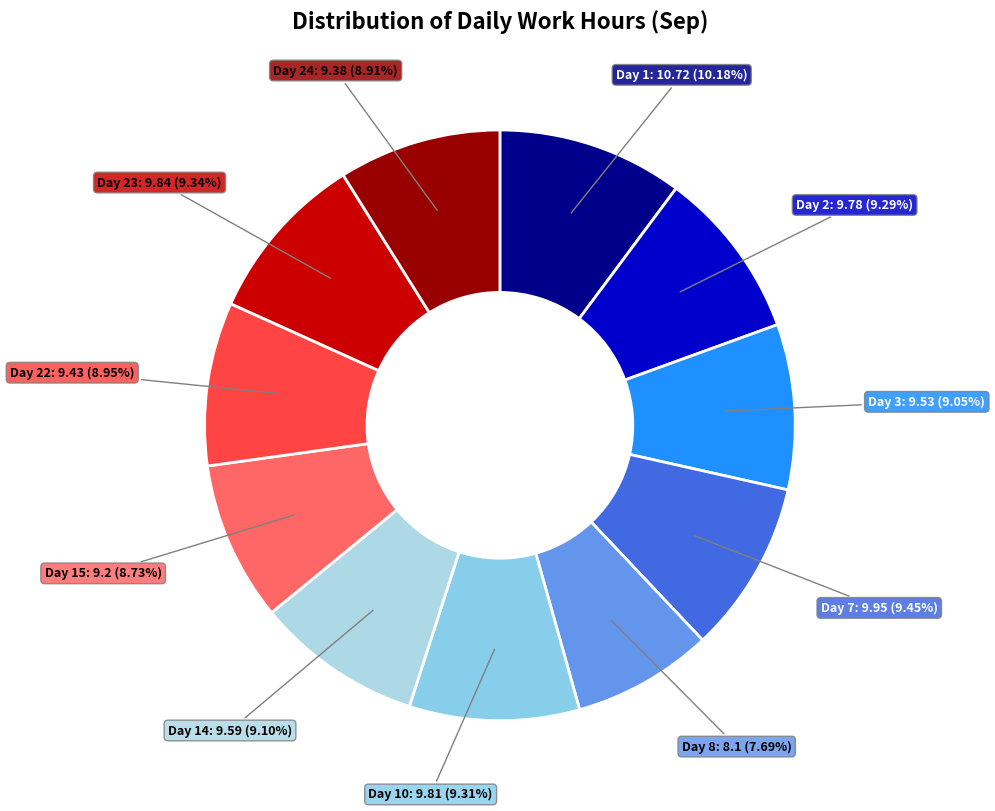

What is the largest slice in the pie chart?

Day 1